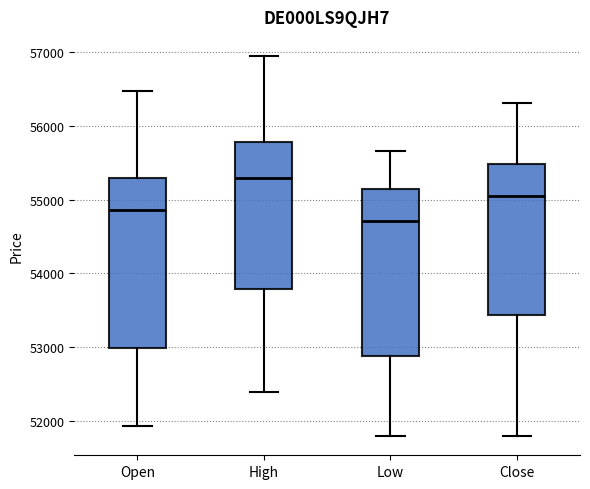

Where is the lower edge of the box for Low on the y-axis? The values are not printed on the chart, so give them approximately, as read against the axis.

52900